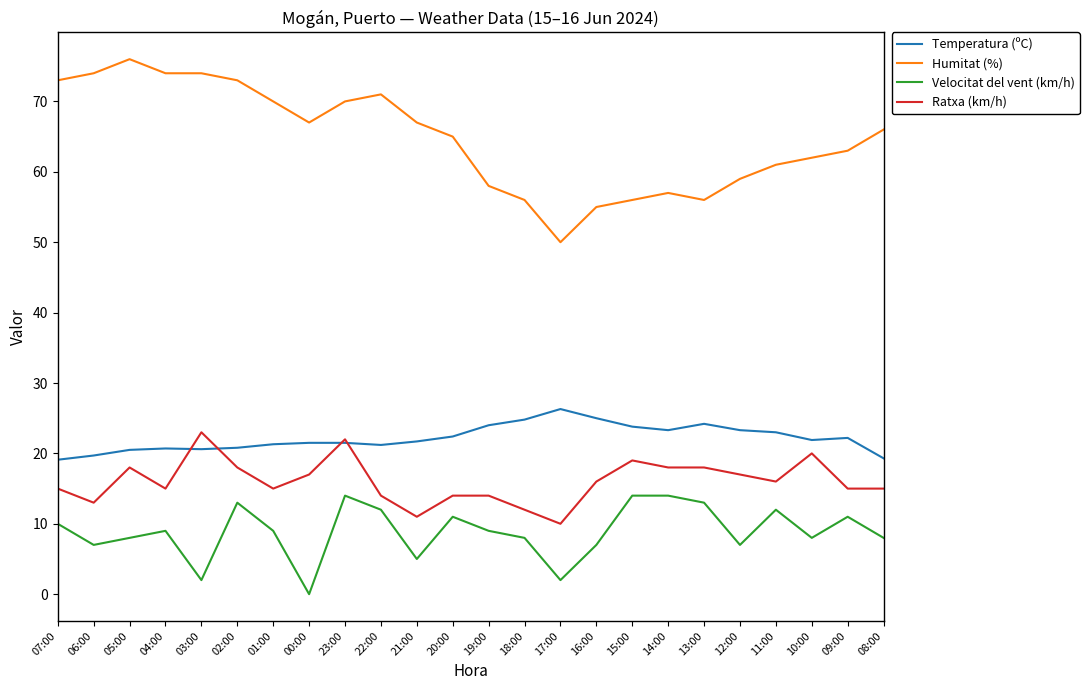

At how many categories does at least one series exceed 14?

24